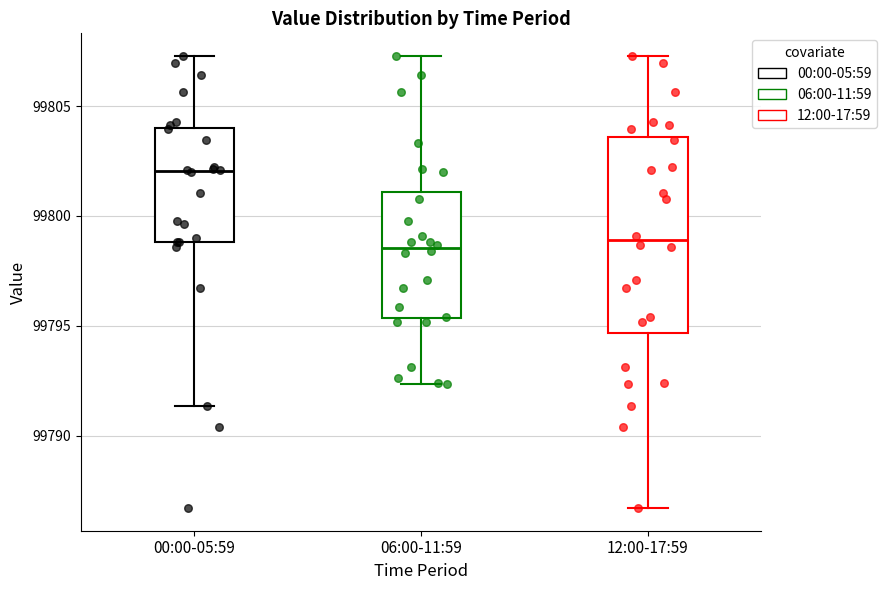

Reading left to right, transcribe this box plot: for each box, give where its median line is, the range the box spans, and where its two whiskers end, as read against the y-axis. The values are not printed on the chart, so give them approximately, as read against the axis.

00:00-05:59: median 99802.0, box 99799.0 to 99804.0, whiskers 99791.5 to 99807.5
06:00-11:59: median 99798.5, box 99795.5 to 99801.0, whiskers 99792.5 to 99807.5
12:00-17:59: median 99799.0, box 99794.5 to 99803.5, whiskers 99786.5 to 99807.5